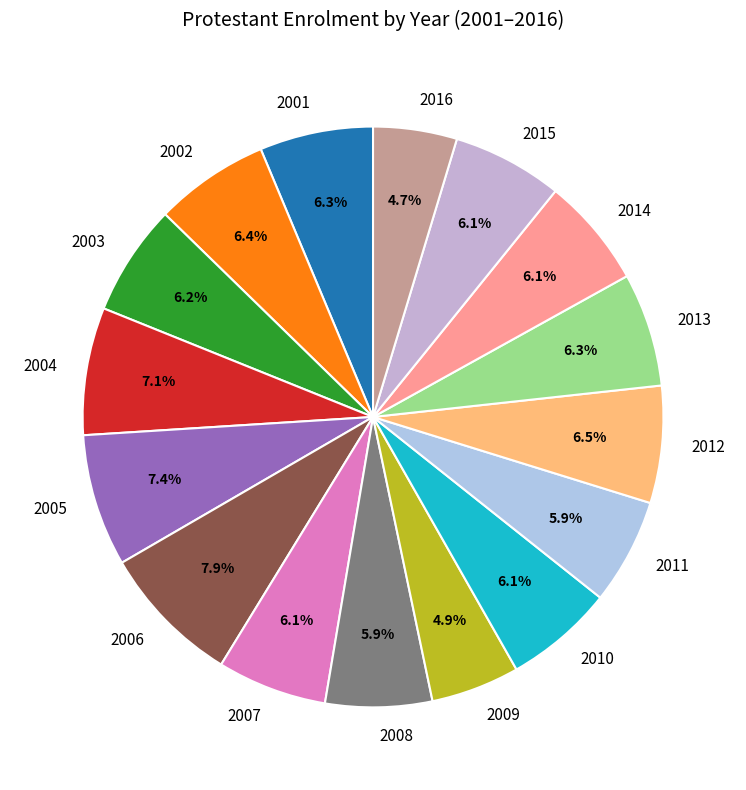

Does any single category account for the majority?

No